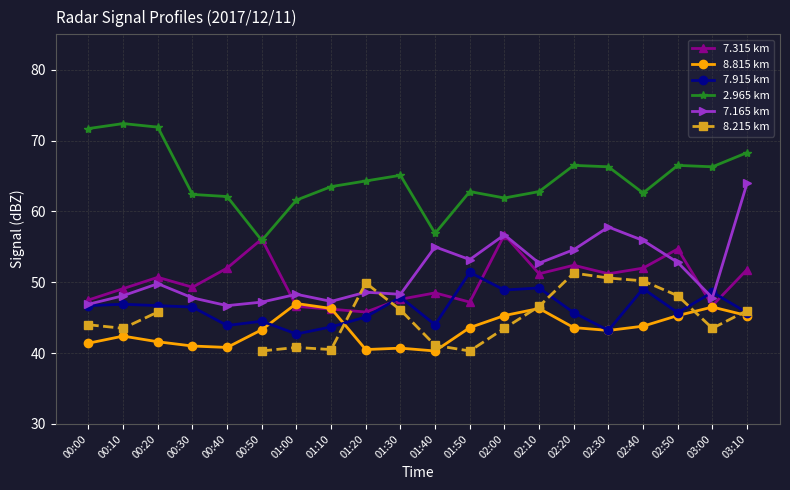

At 02:10, list the series in order from smallest to largest.

8.815 km, 8.215 km, 7.915 km, 7.315 km, 7.165 km, 2.965 km